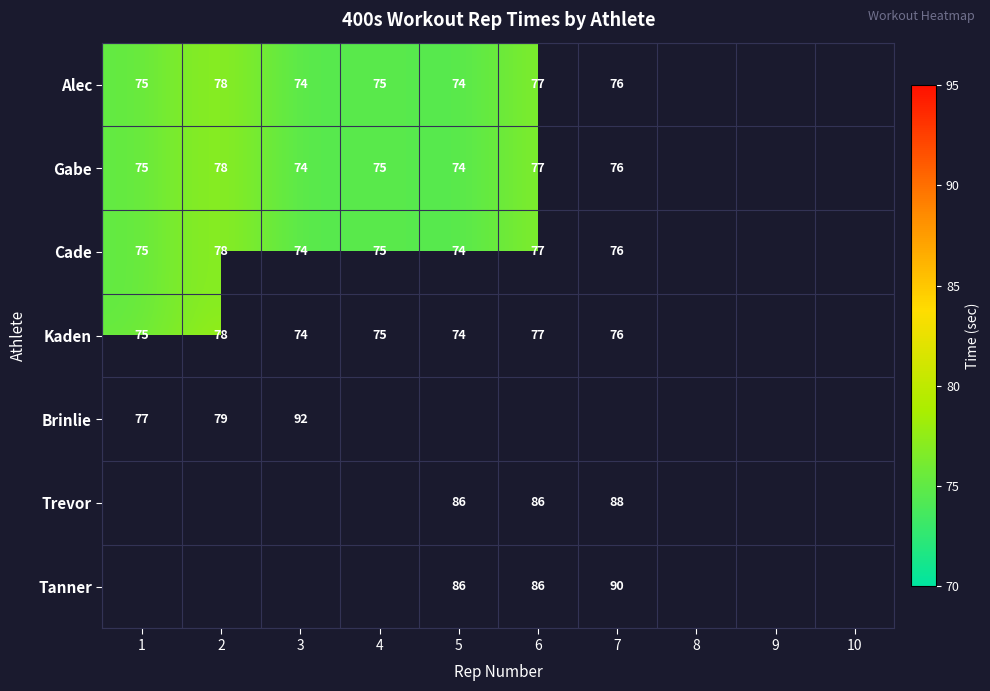

The Gabe series shows 78 at 2. True or false?

True